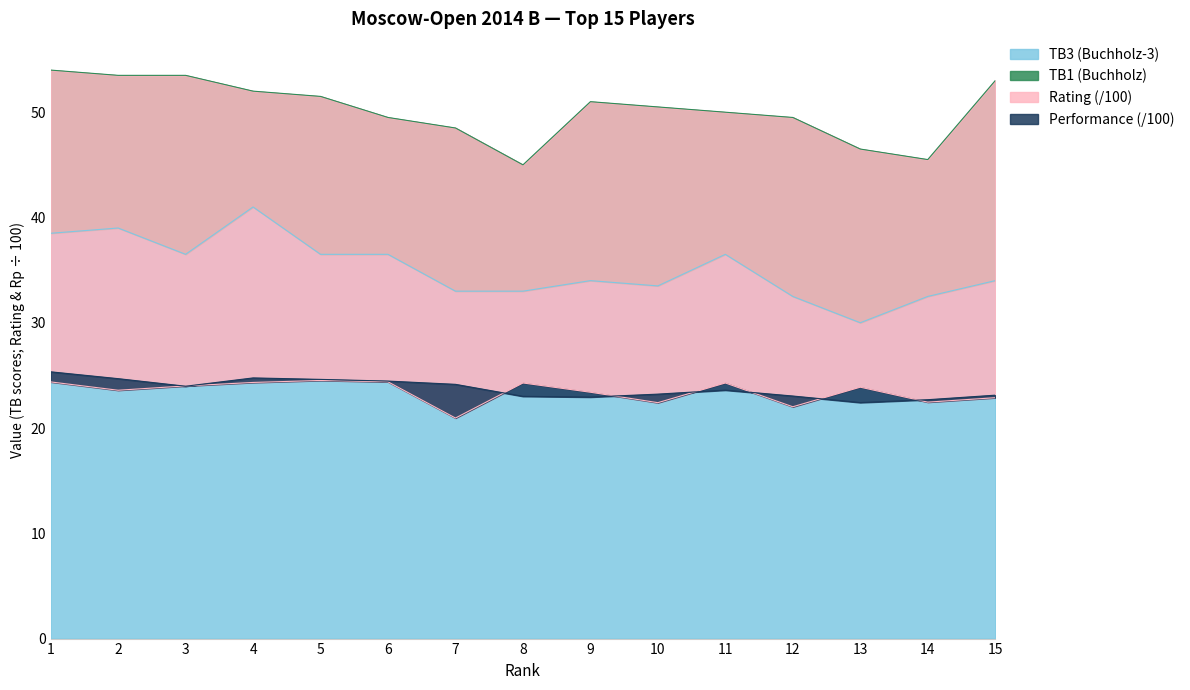

What is the highest value of the TB3 (Buchholz-3) series?

41.0